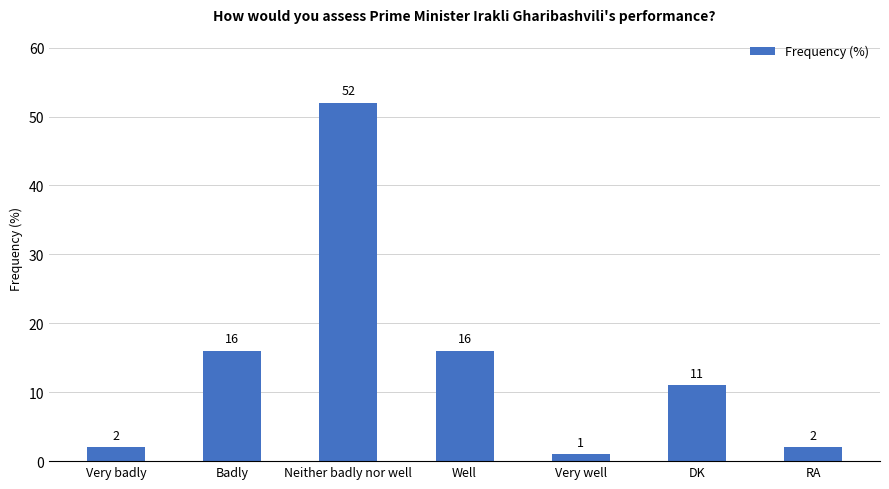

Are the bars horizontal?

No